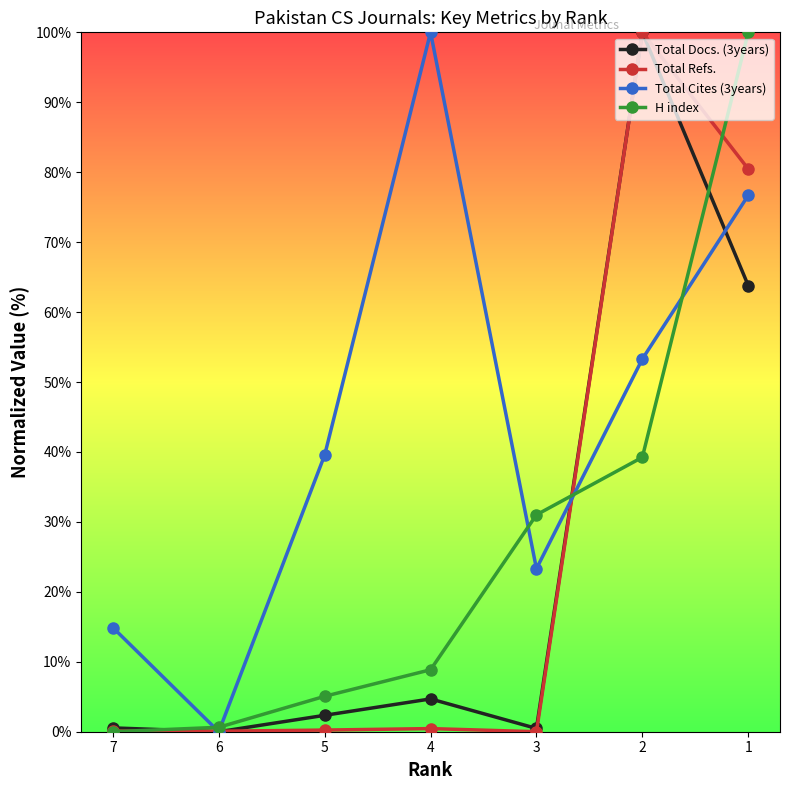

The Total Cites (3years) series shows 170.1 at 4. True or false?

False